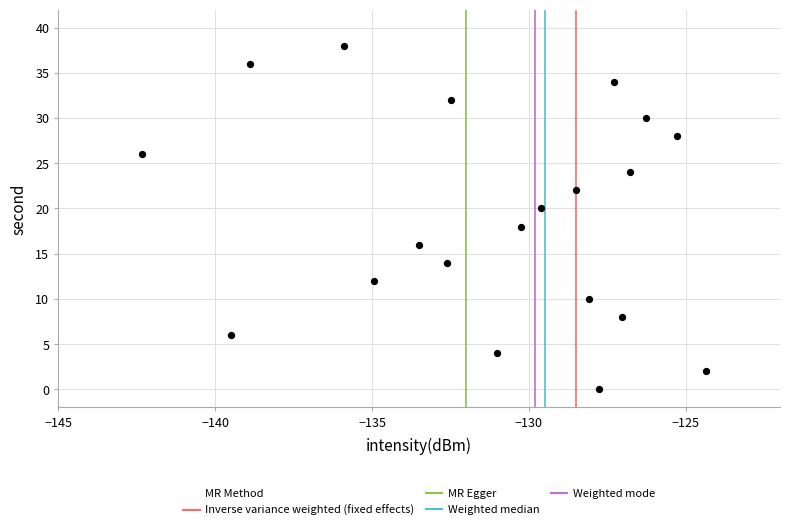

What is the range of Y values (max minus min)?

38